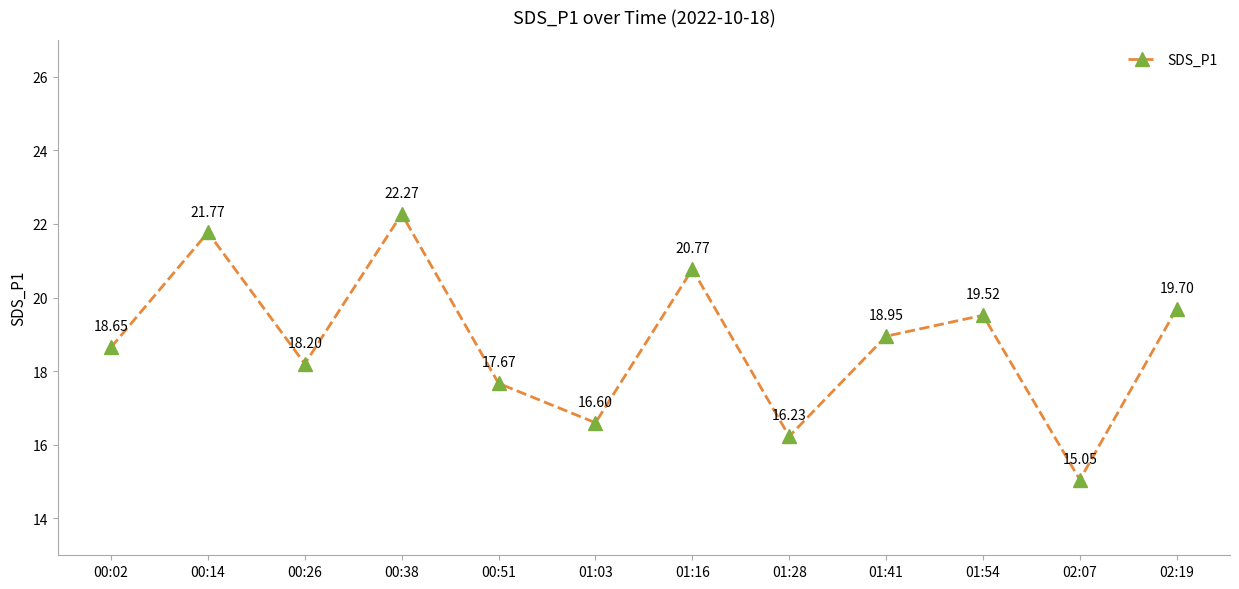

What is the ratio of the value at 00:14 to the value at 01:28?

1.3